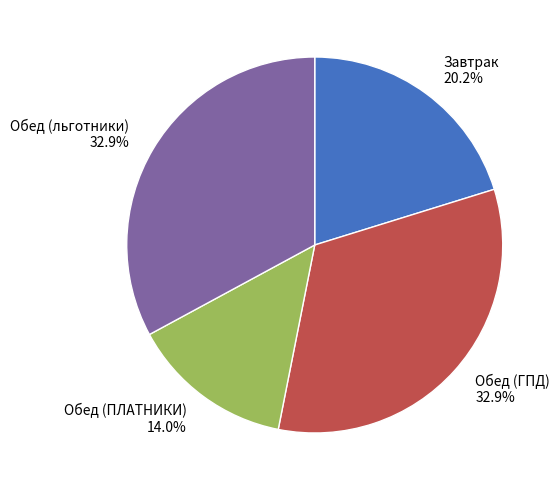

The Обед (ПЛАТНИКИ) slice represents 14% of the pie. True or false?

True